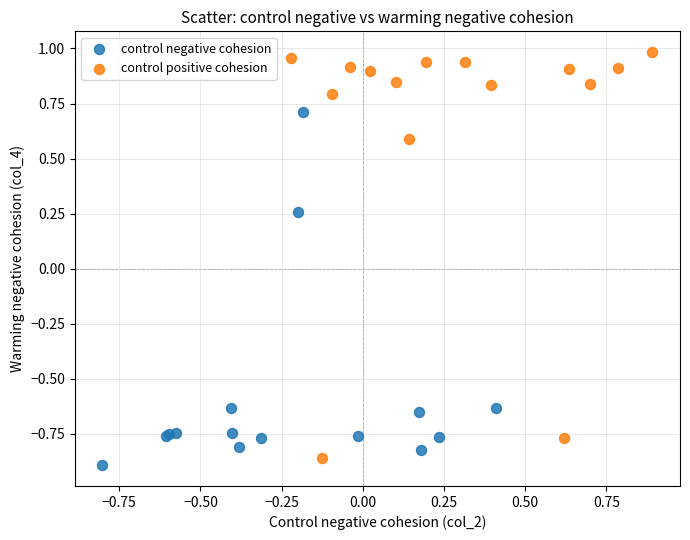

Which series reaches the maximum Y coordinate?

control positive cohesion